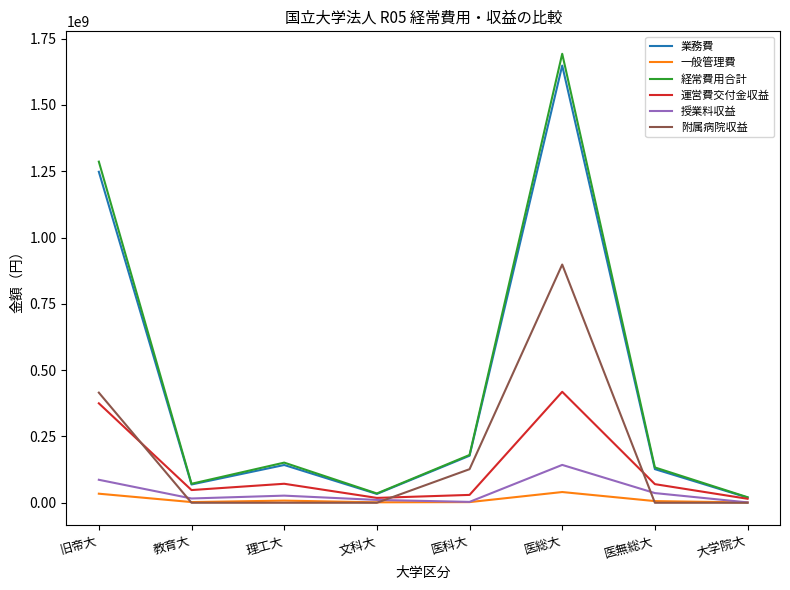

True or false: 附属病院収益 has a value of -596130589 at 医無総大.

False